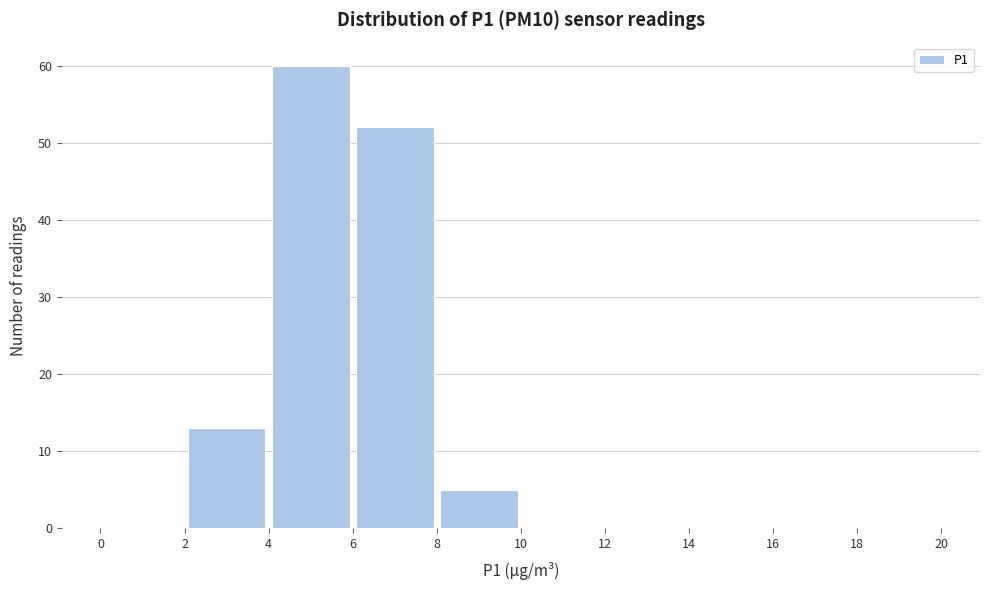

Over which range of the x-axis is the bar tallest?

4 to 6